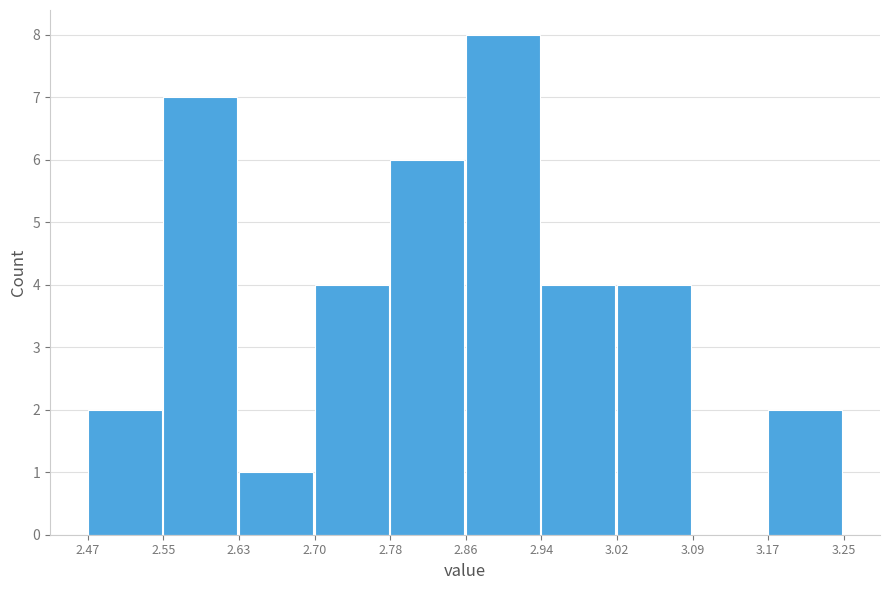

Reading left to right, transcribe this chart: for each bar, give the range it covers on the x-axis and its height. The values are not printed on the chart, so give them approximately, as read against the axis.

2.47 to 2.55: 2
2.55 to 2.63: 7
2.63 to 2.70: 1
2.70 to 2.78: 4
2.78 to 2.86: 6
2.86 to 2.94: 8
2.94 to 3.02: 4
3.02 to 3.09: 4
3.09 to 3.17: 0
3.17 to 3.25: 2